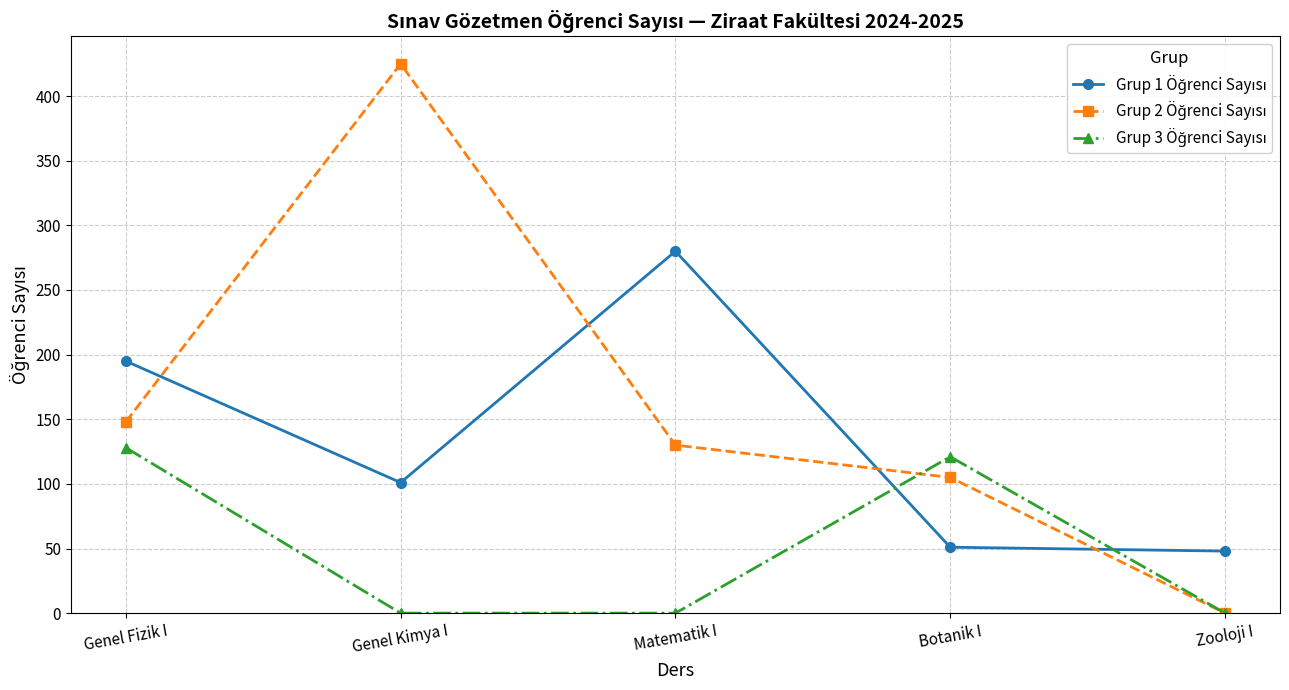

What is the label of the 4th point from the left?

Botanik I